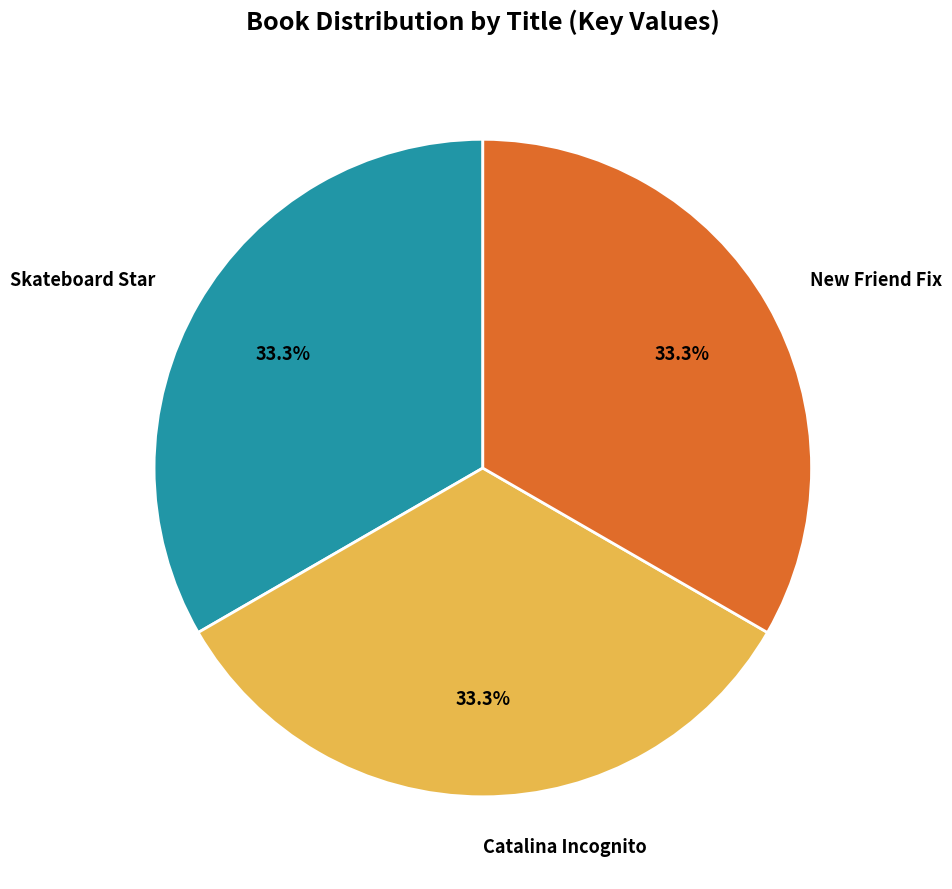

Does any single category account for the majority?

No